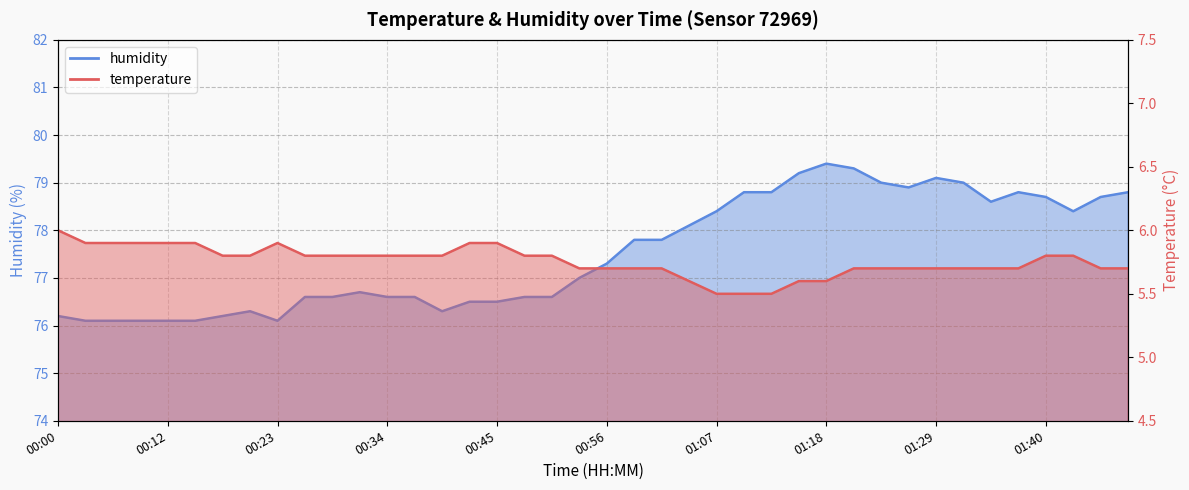

What is the difference between the second highest and minimum values in the humidity series?

3.2